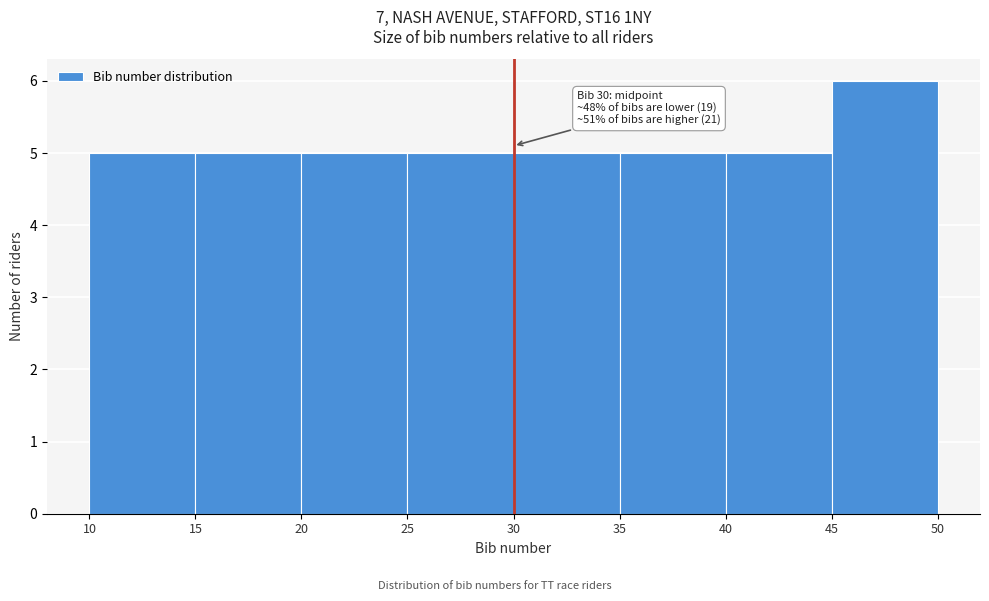

Which range on the x-axis has the tallest bar?

45 to 50